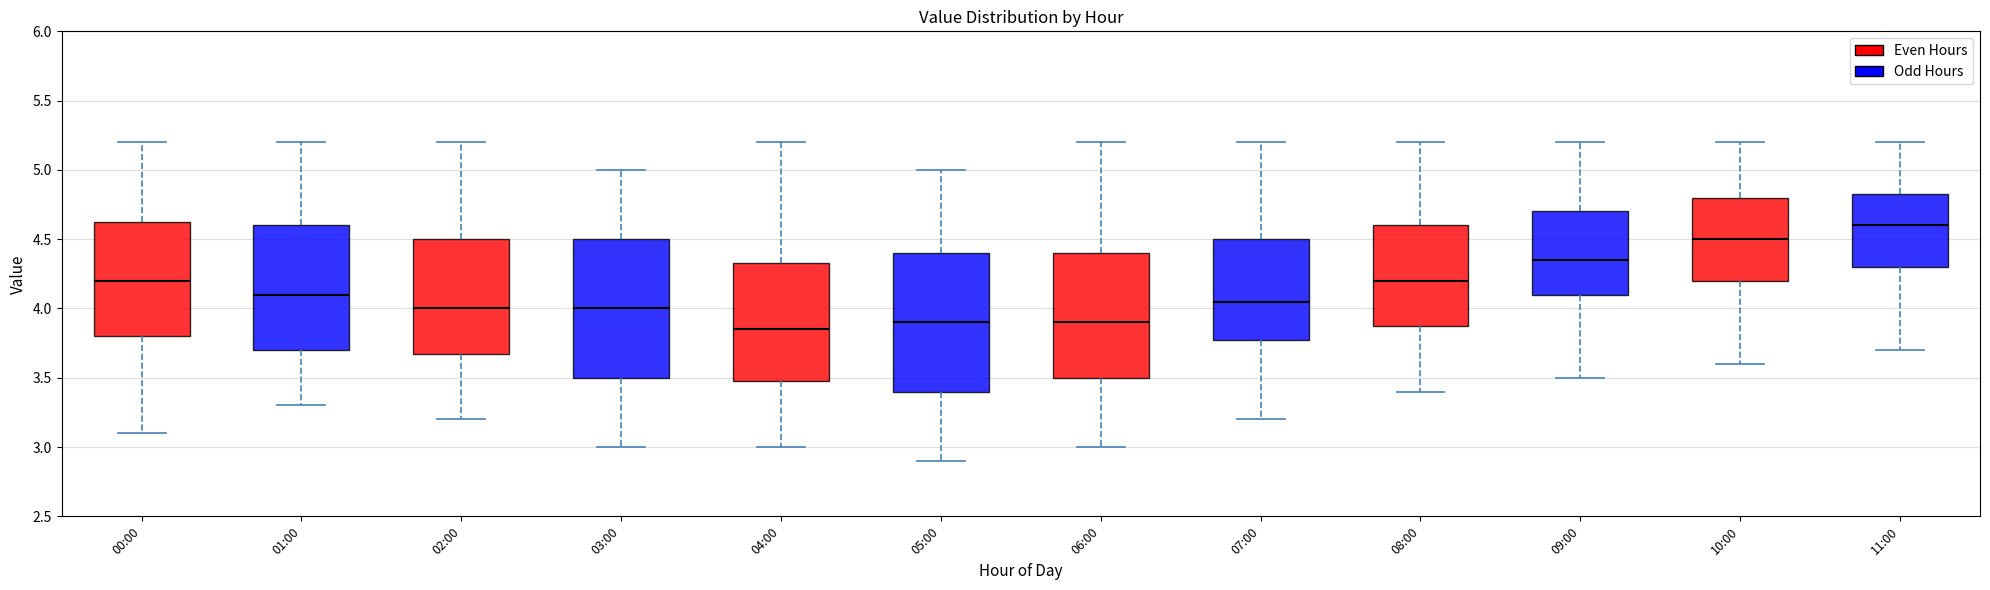

Which box has the highest median line?

11:00